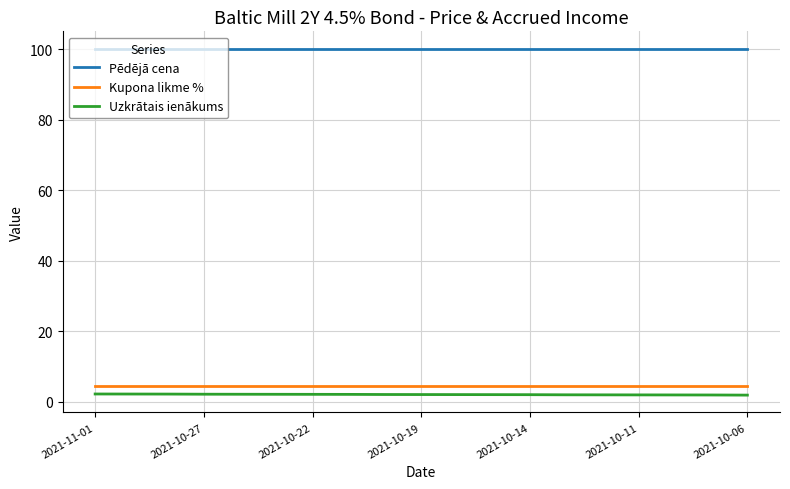

What is the maximum value for Kupona likme %?

4.5